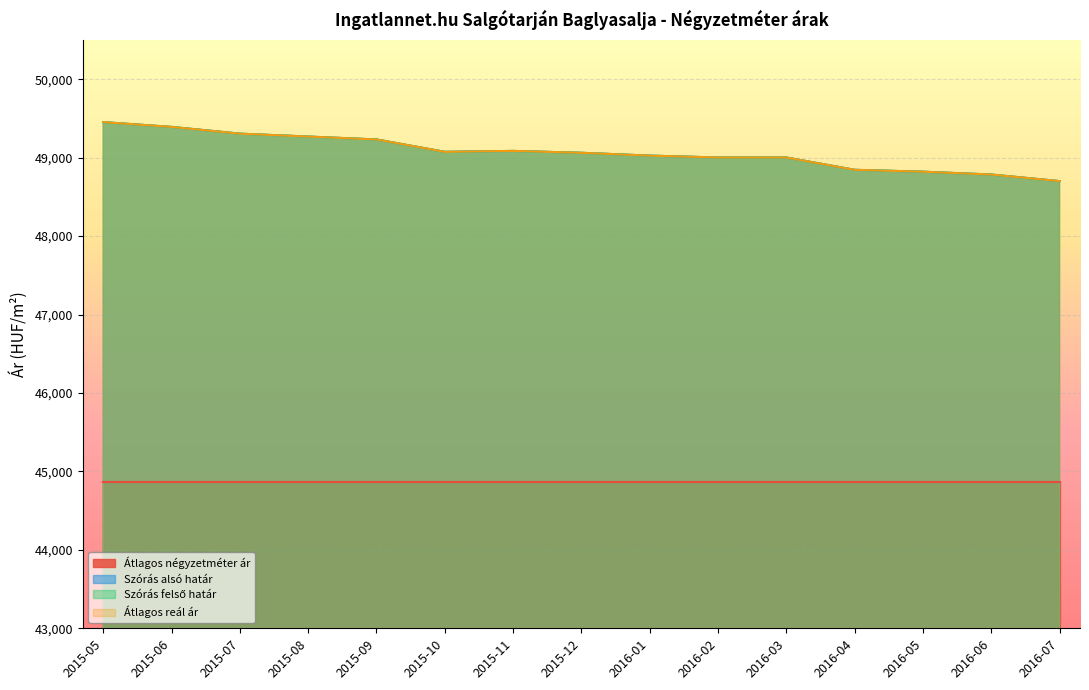

True or false: Szórás alsó határ has more than 1 points higher than both neighbors.

False